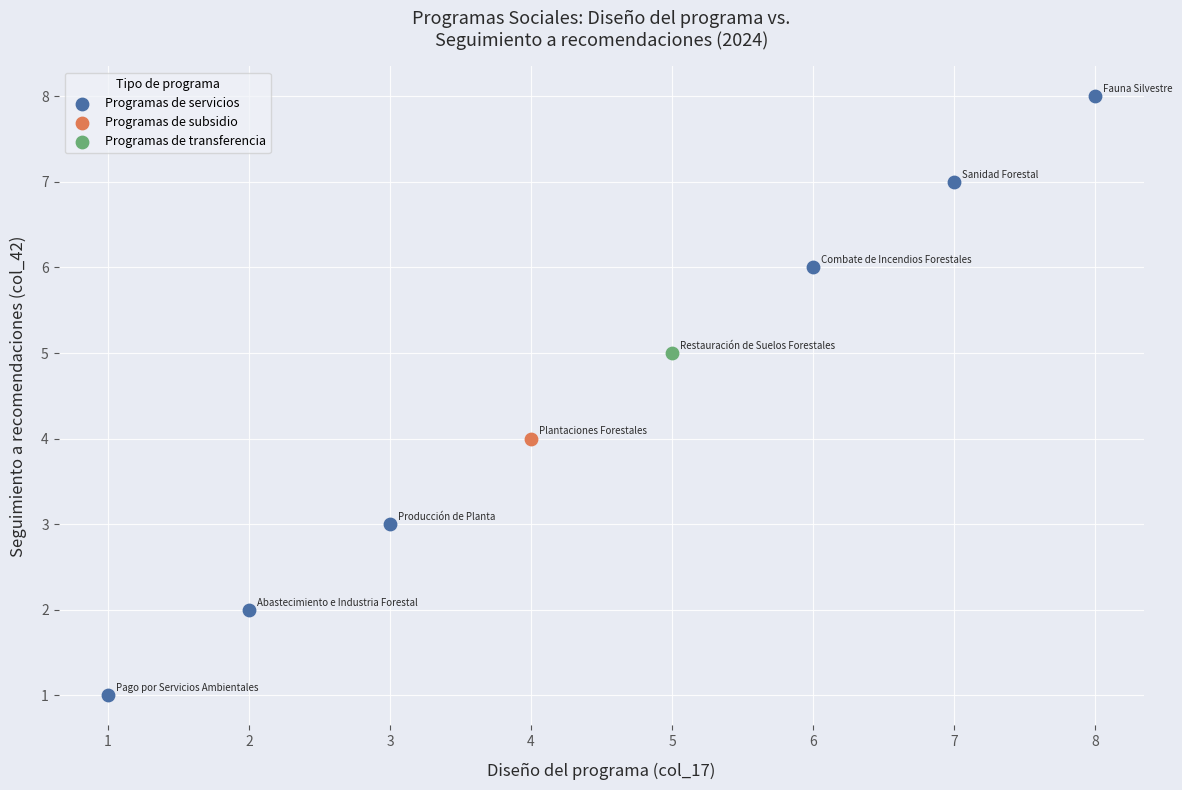

What are all the series names shown in the legend?

Programas de servicios, Programas de subsidio, Programas de transferencia